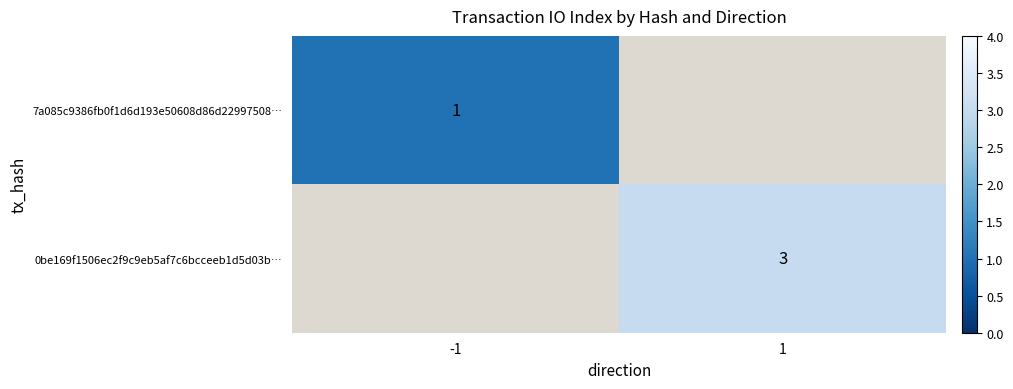

Is it true that 0be169f1506ec2f9c9eb5af7c6bcceeb1d5d03b… equals 3 at 1?

True